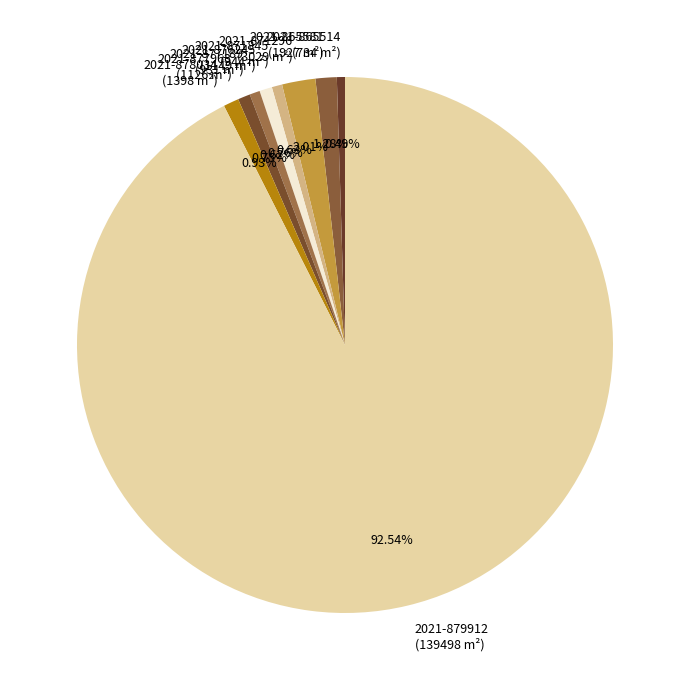

To the nearest percent, what is the difference between the largest and smallest slice percentages?

92%